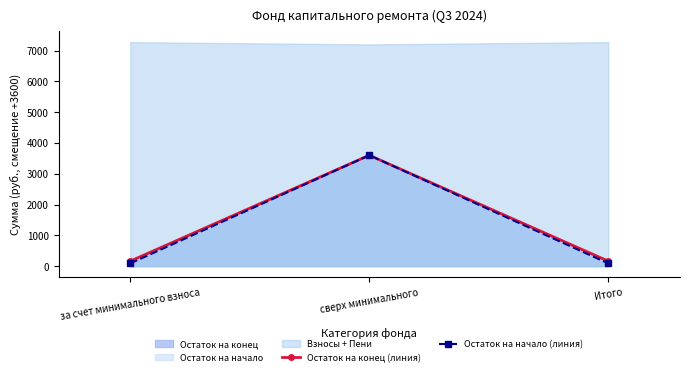

What is the approximate value of Остаток на конец (линия) at сверх минимального?

3600.0